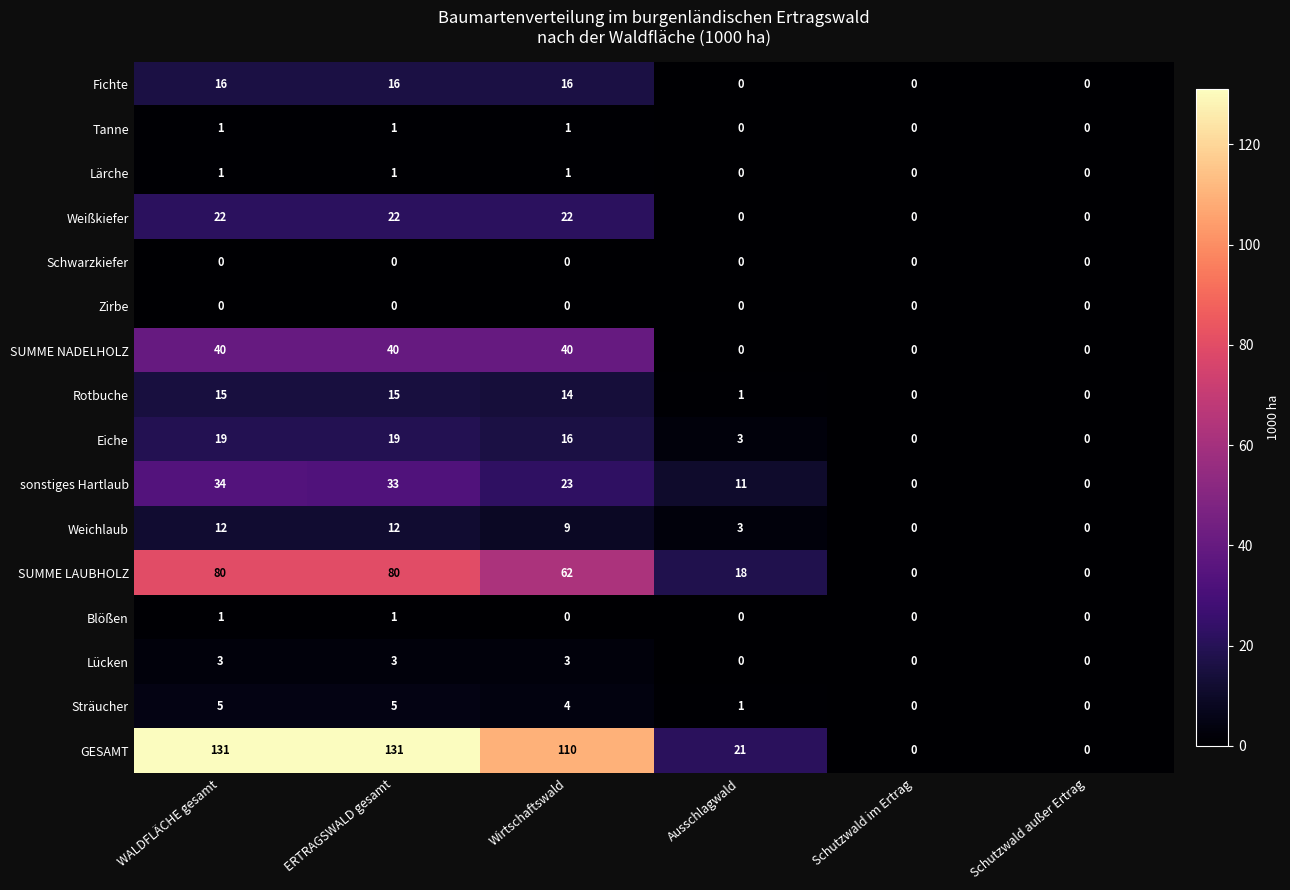

How many distinct data groups are displayed?

16